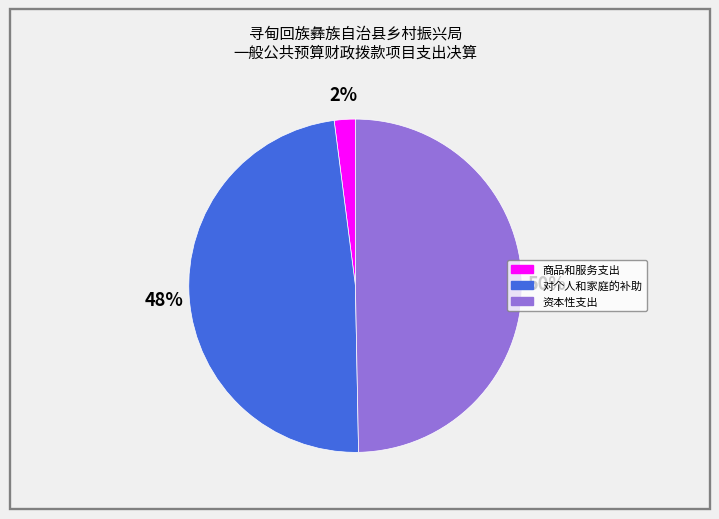

Does 商品和服务支出 represent more than half of the total?

No